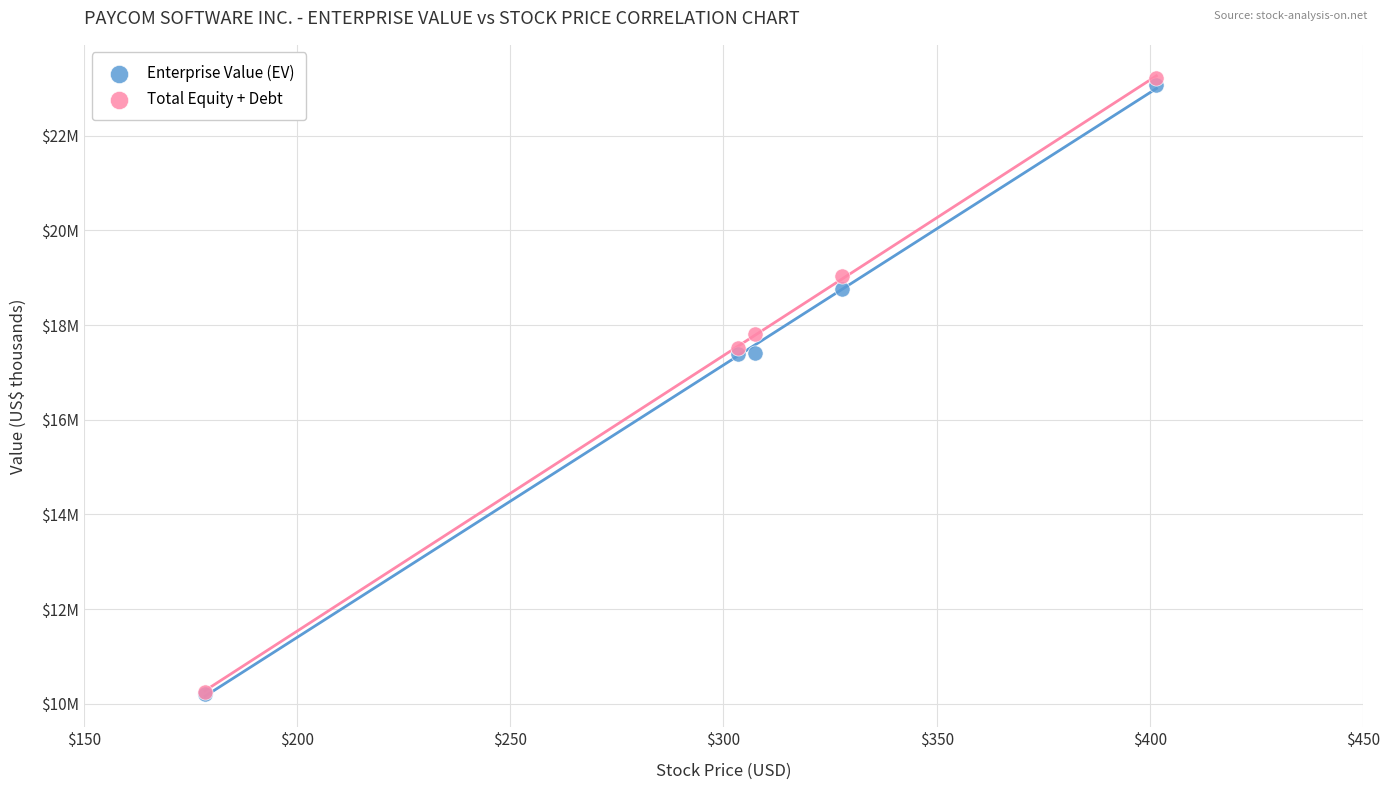

What are all the series names shown in the legend?

Enterprise Value (EV), Total Equity + Debt